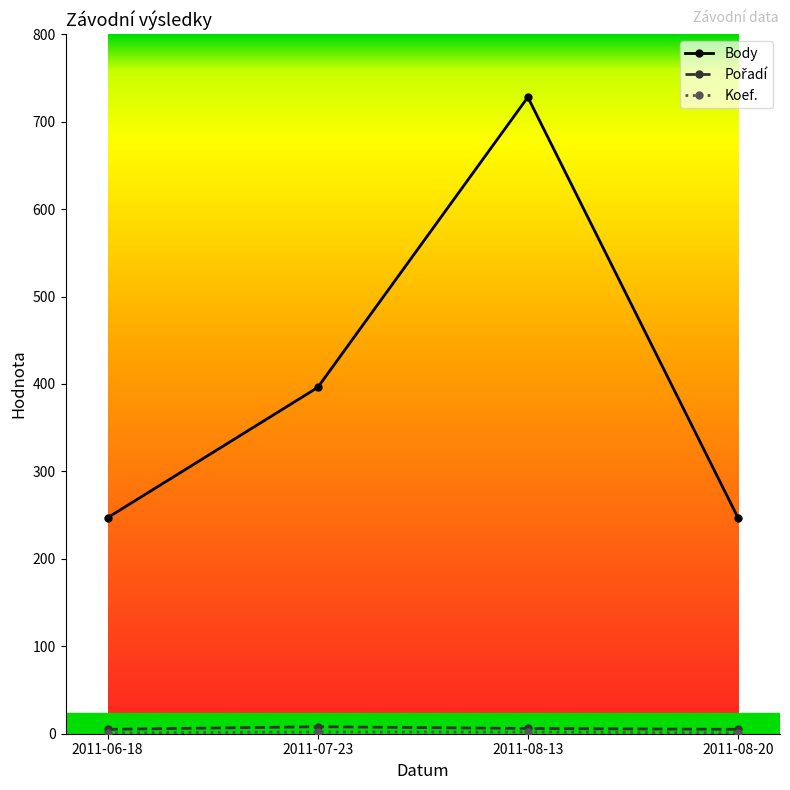

Where is Body nearest to the value 487?

2011-07-23